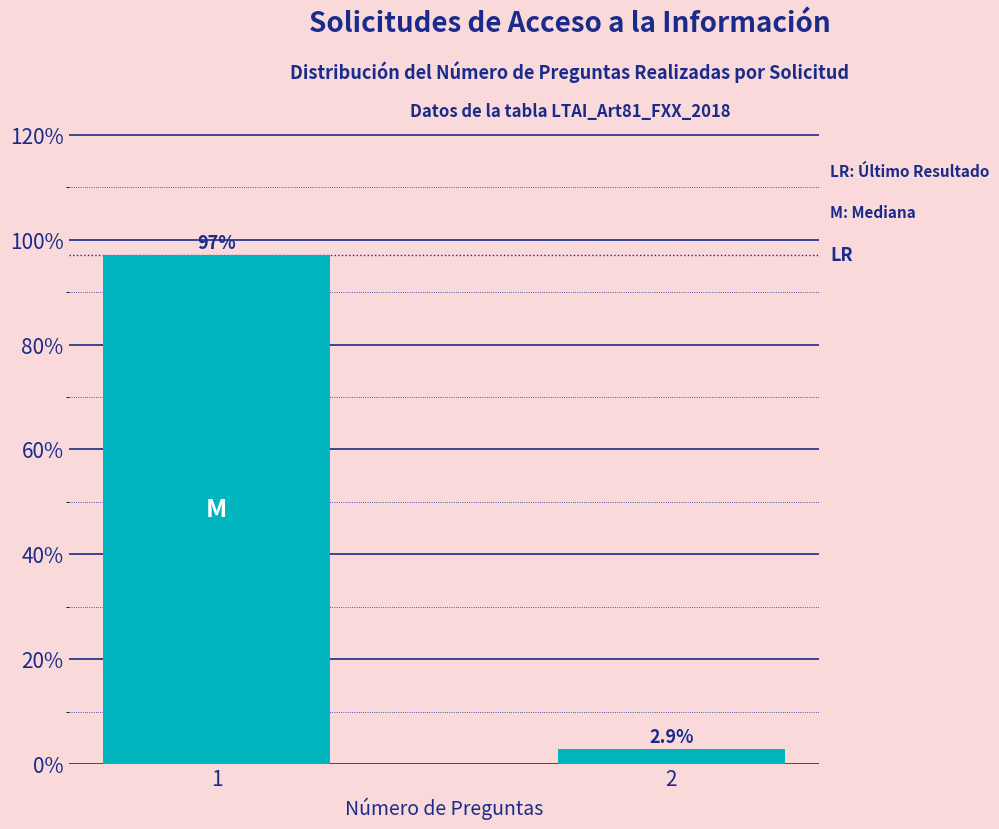

Reading left to right, list all the values displayed in this chart.

1=97.1	2=2.9